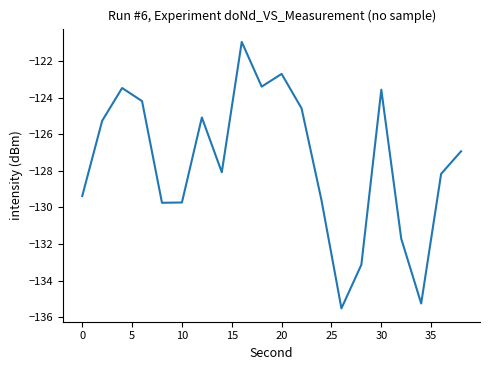

How many values are below -126?

11